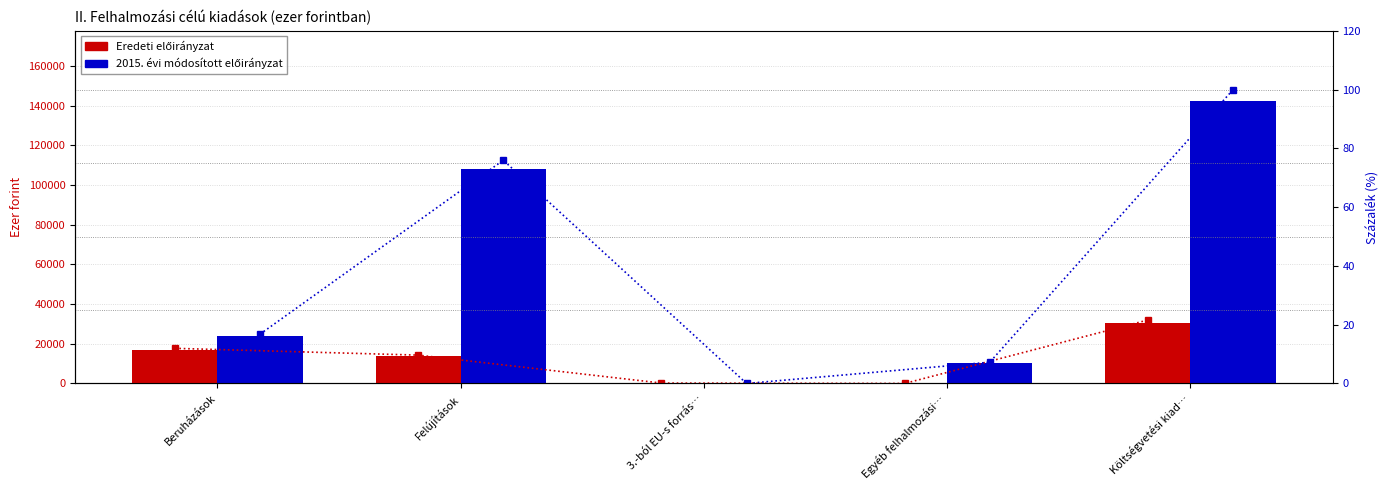

What are all the series names shown in the legend?

Eredeti előirányzat, 2015. évi módosított előirányzat, Eredeti előirányzat %, 2015. évi módosított előirányzat %